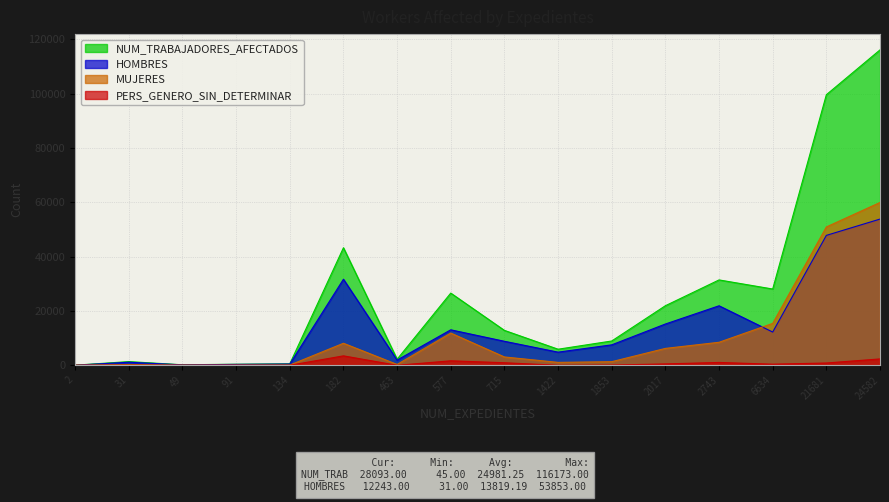

The value of MUJERES at 134 is 26. True or false?

False